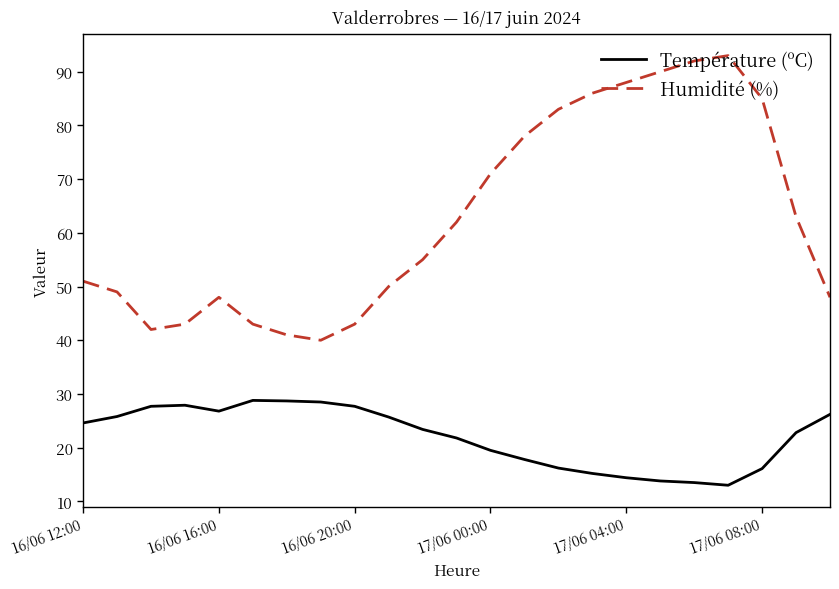

Which series has the largest total across all categories?

Humidité (%)